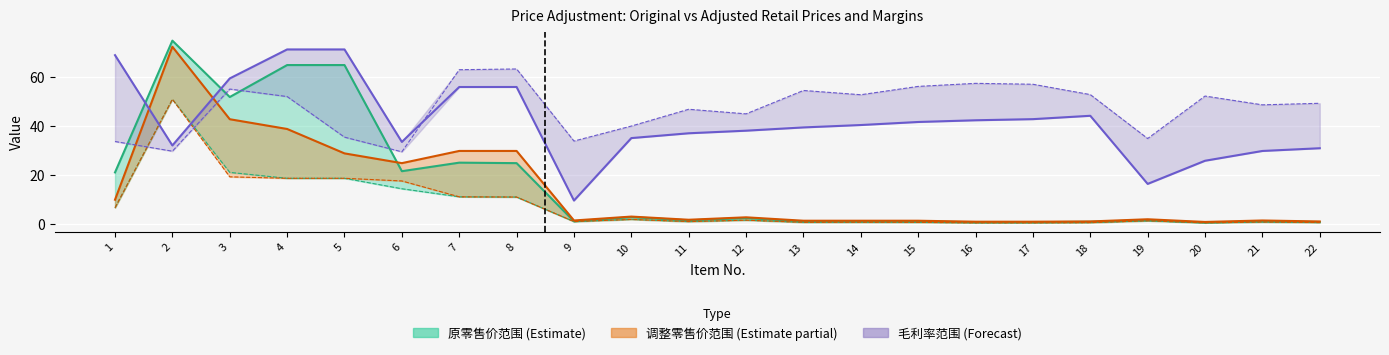

What is the maximum value for 调整后毛利率?

63.4